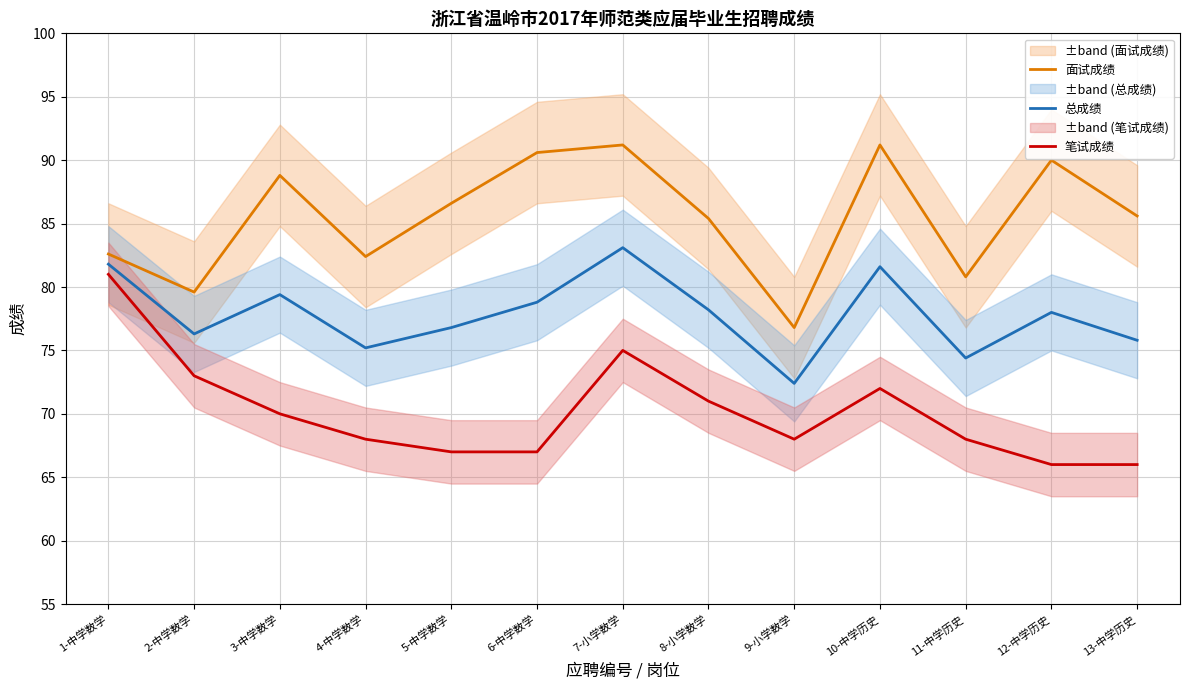

Does the chart have visible grid lines?

Yes